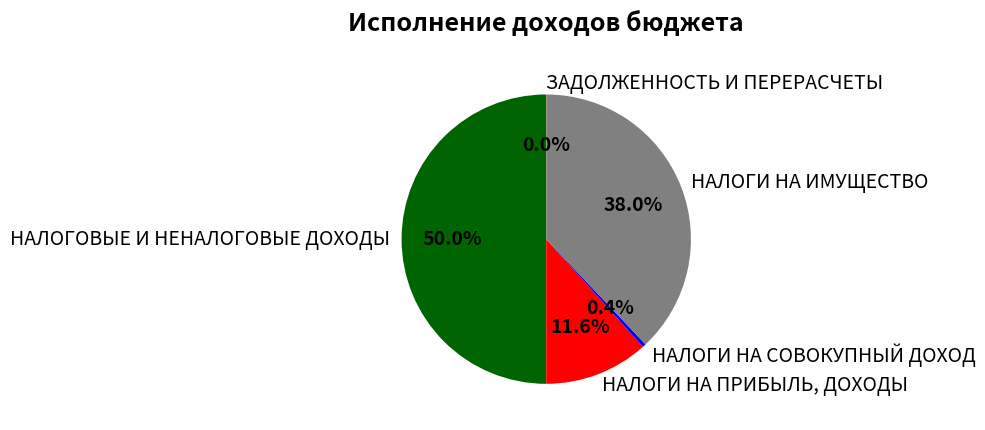

Combined, do НАЛОГИ НА СОВОКУПНЫЙ ДОХОД and НАЛОГОВЫЕ И НЕНАЛОГОВЫЕ ДОХОДЫ account for over 50%?

Yes